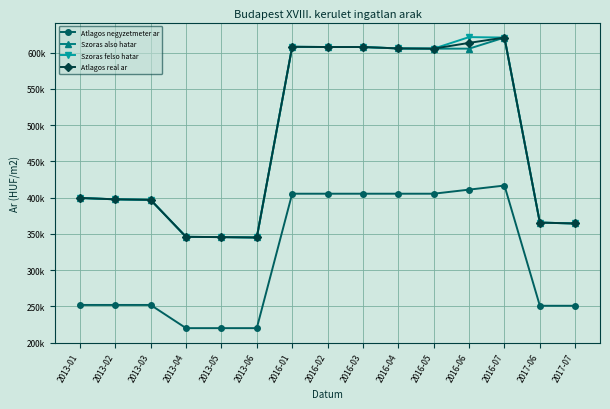

What is the maximum value for Szoras also hatar?

620.8